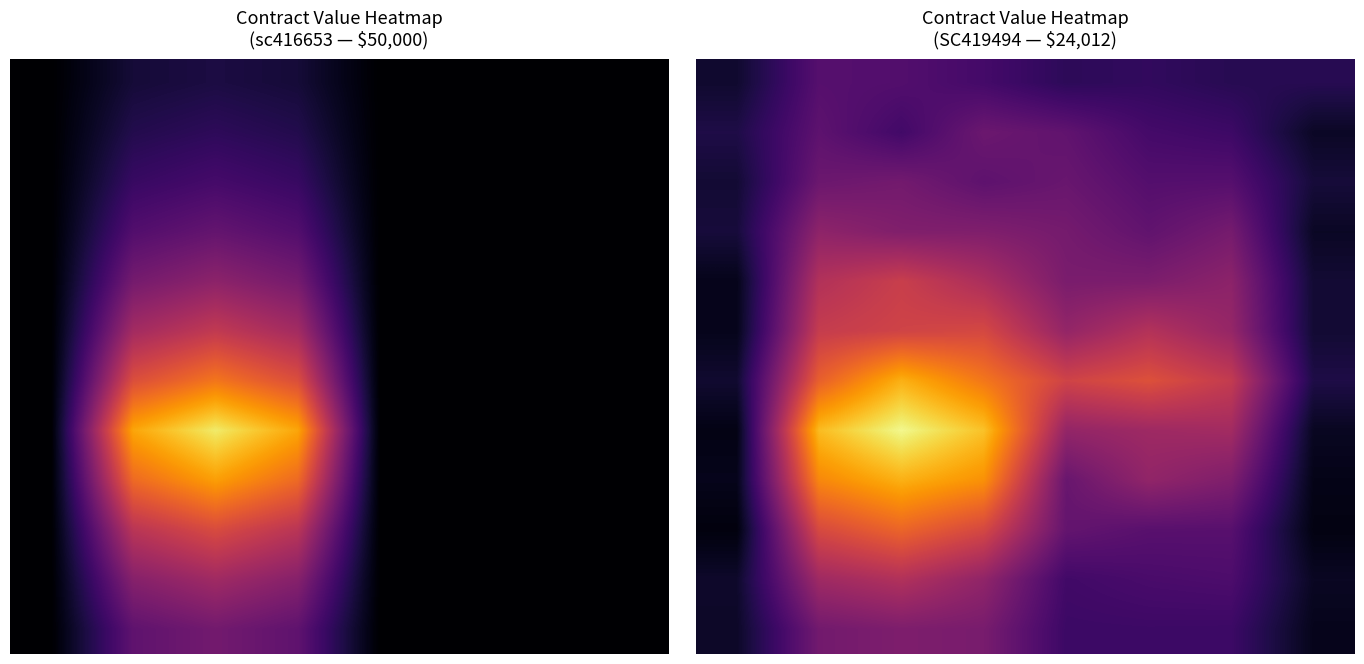

At which category is the sum across all series the highest?

2